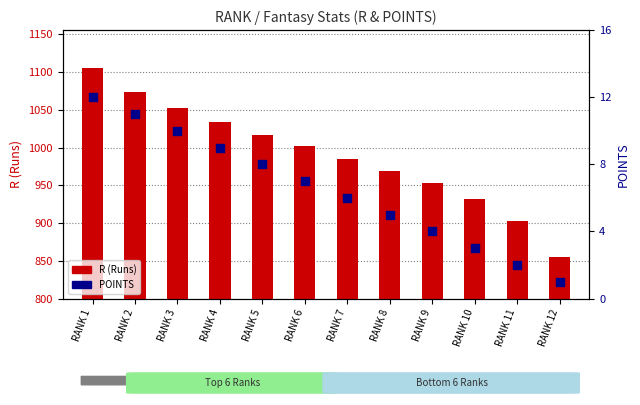

Which series reaches the minimum Y coordinate?

POINTS